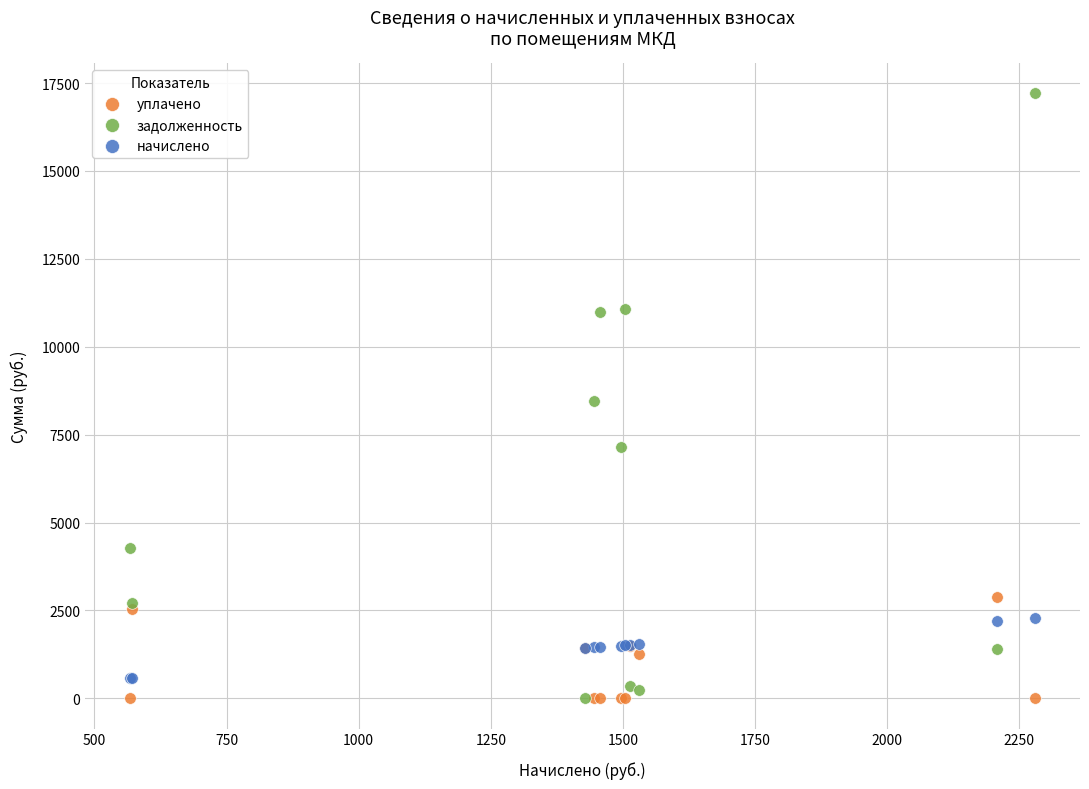

Which series has the largest Y range (max minus min)?

задолженность